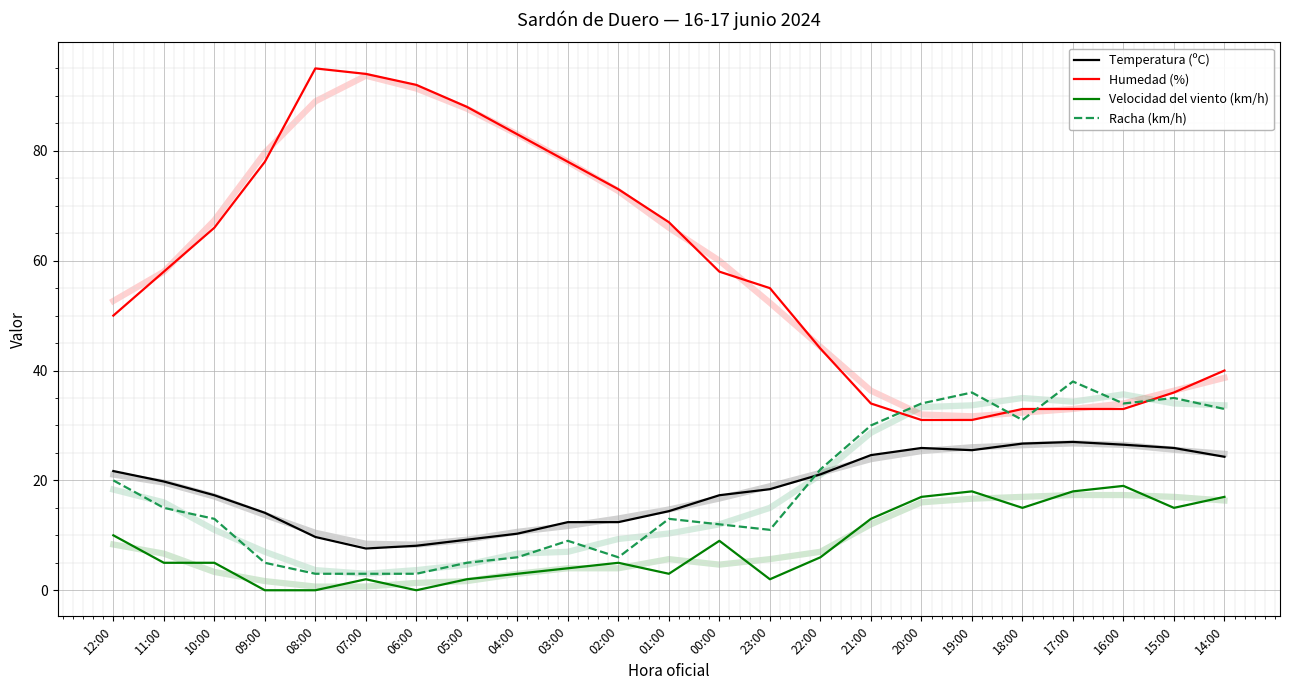

At which category is the sum across all series the highest?

17:00